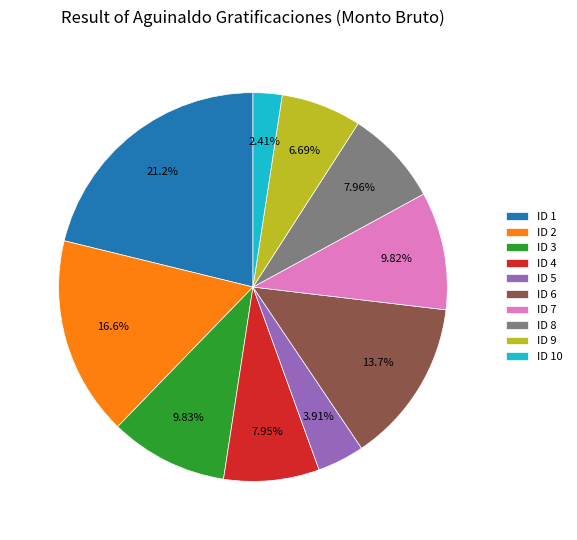

The ID 10 slice represents 2% of the pie. True or false?

True